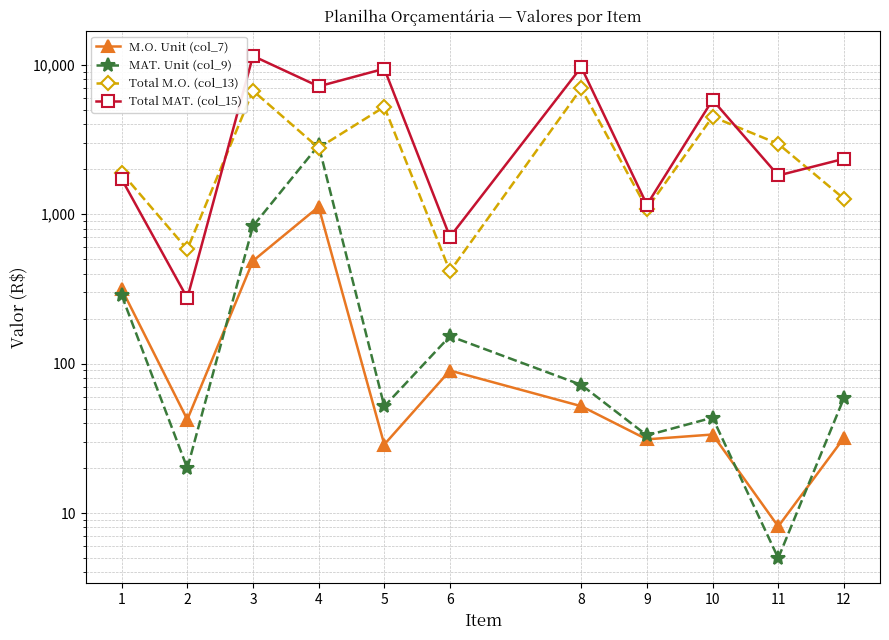

Which category has the lowest value in the MAT. Unit (col_9) series?

11